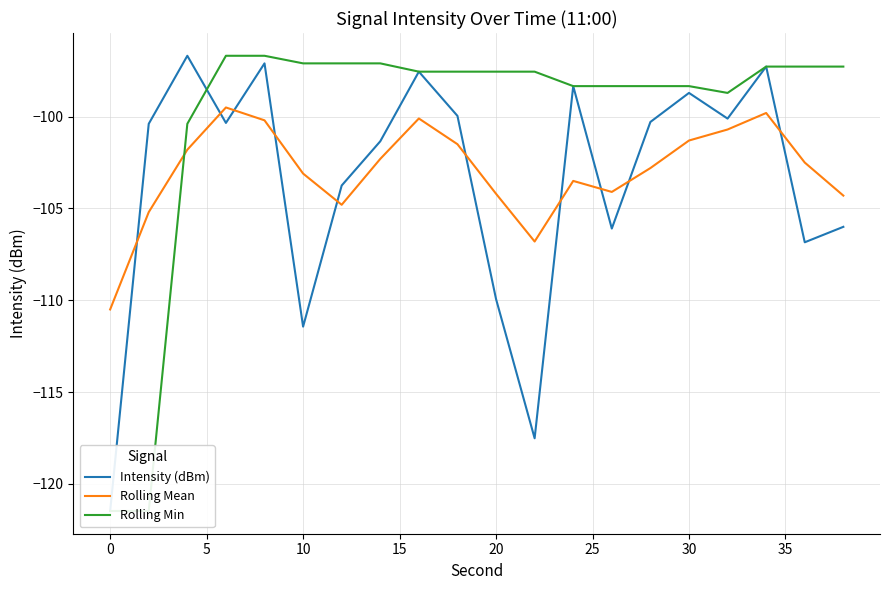

Which series has the largest range (max minus min)?

Intensity (dBm)